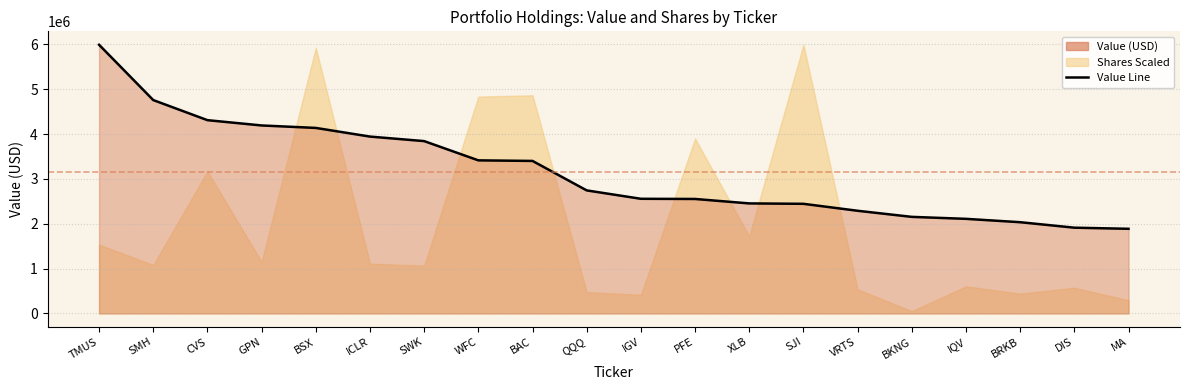

How many data points does each series have?

20